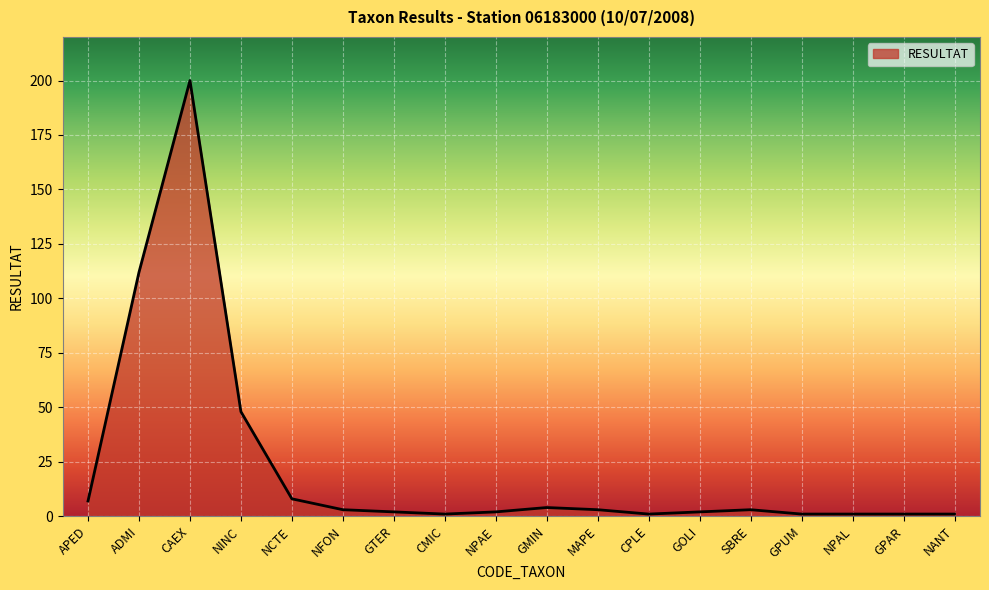

The chart shows a value of 1 at NPAL. True or false?

True